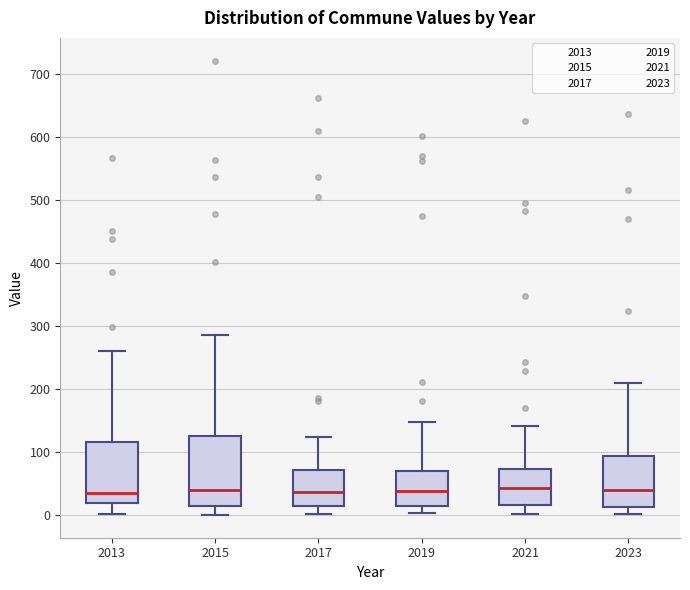

Reading left to right, transcribe this box plot: for each box, give where its median line is, the range the box spans, and where its two whiskers end, as read against the y-axis. The values are not printed on the chart, so give them approximately, as read against the axis.

2013: median 40, box 20 to 120, whiskers 0 to 260
2015: median 40, box 10 to 120, whiskers 0 to 290
2017: median 40, box 10 to 70, whiskers 0 to 120
2019: median 40, box 10 to 70, whiskers 0 to 150
2021: median 40, box 20 to 70, whiskers 0 to 140
2023: median 40, box 10 to 90, whiskers 0 to 210